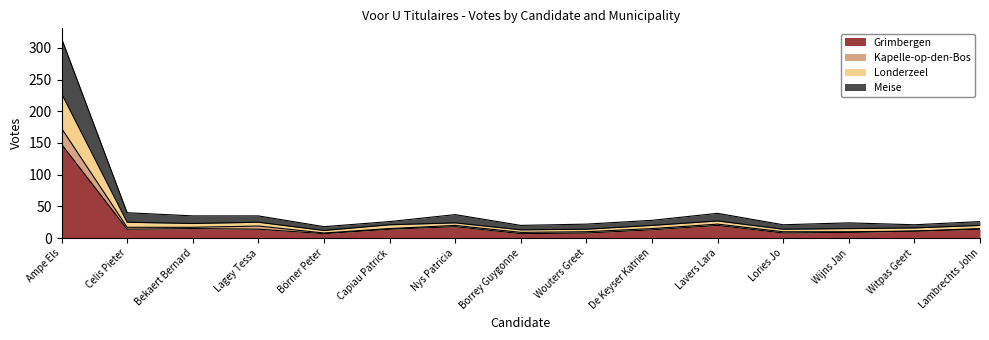

What is the difference between the second highest and second lowest values in the Grimbergen series?

13